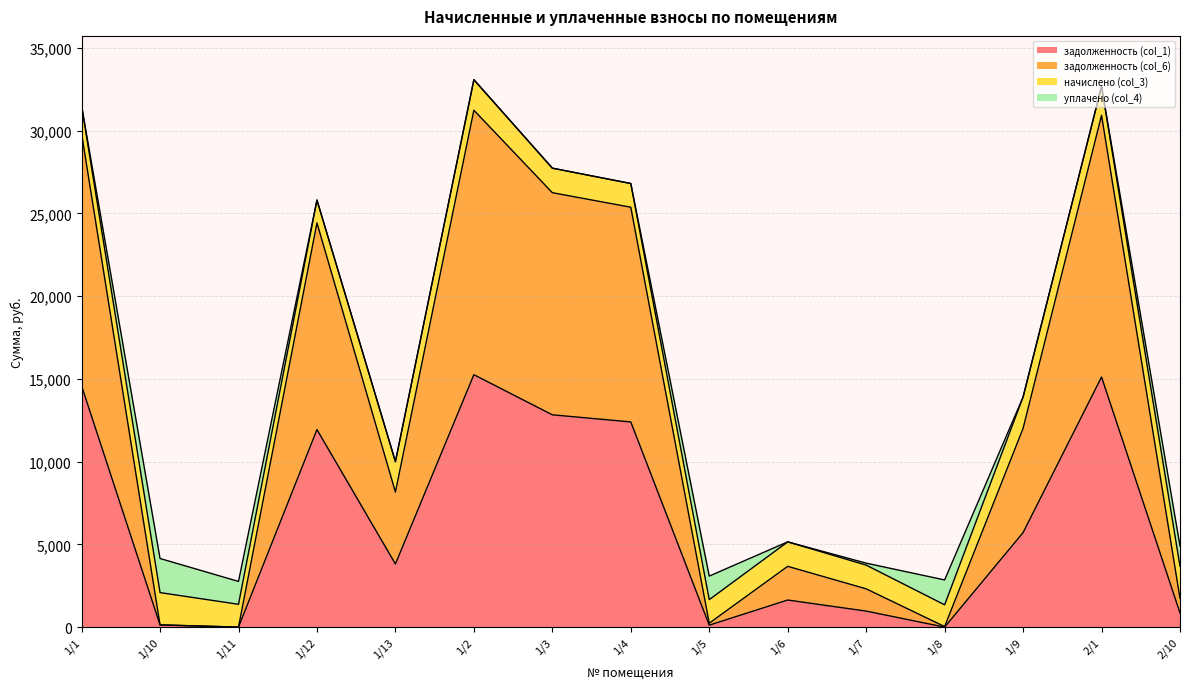

Where is задолженность (col_1) nearest to the value 7625?

1/9